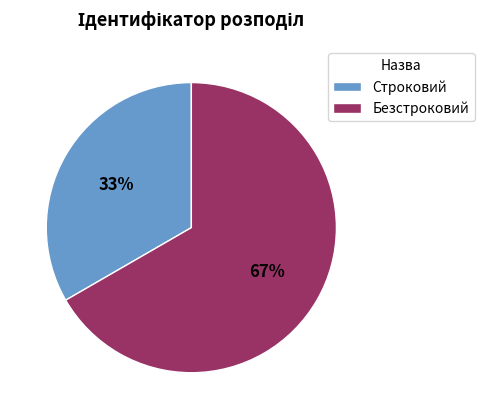

True or false: Строковий accounts for 33% of the total.

True